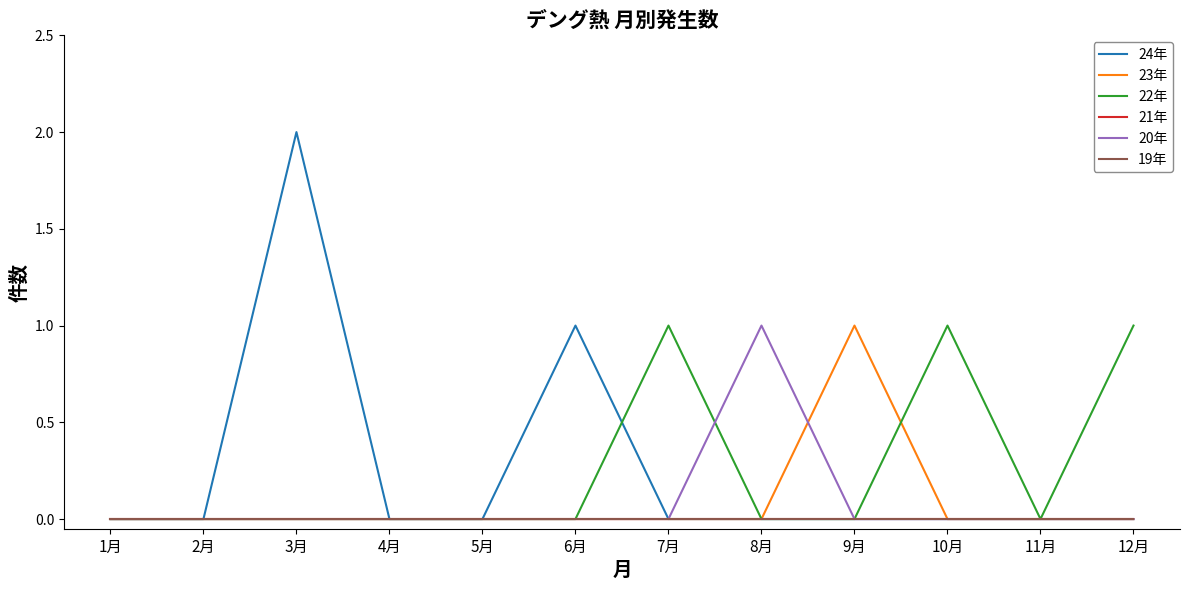

At which label does 19年 reach its minimum?

1月